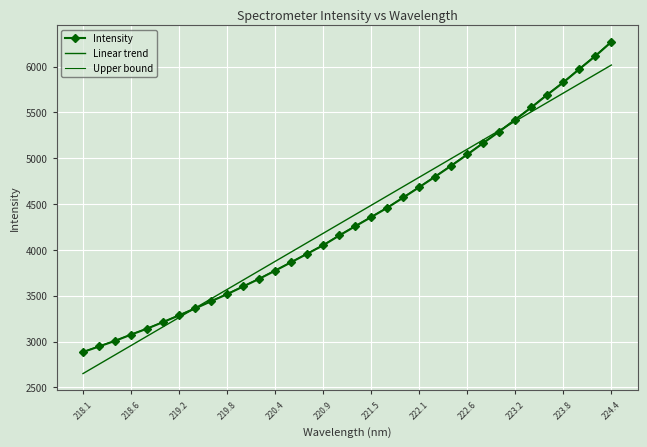

How many lines are shown in the chart?

3